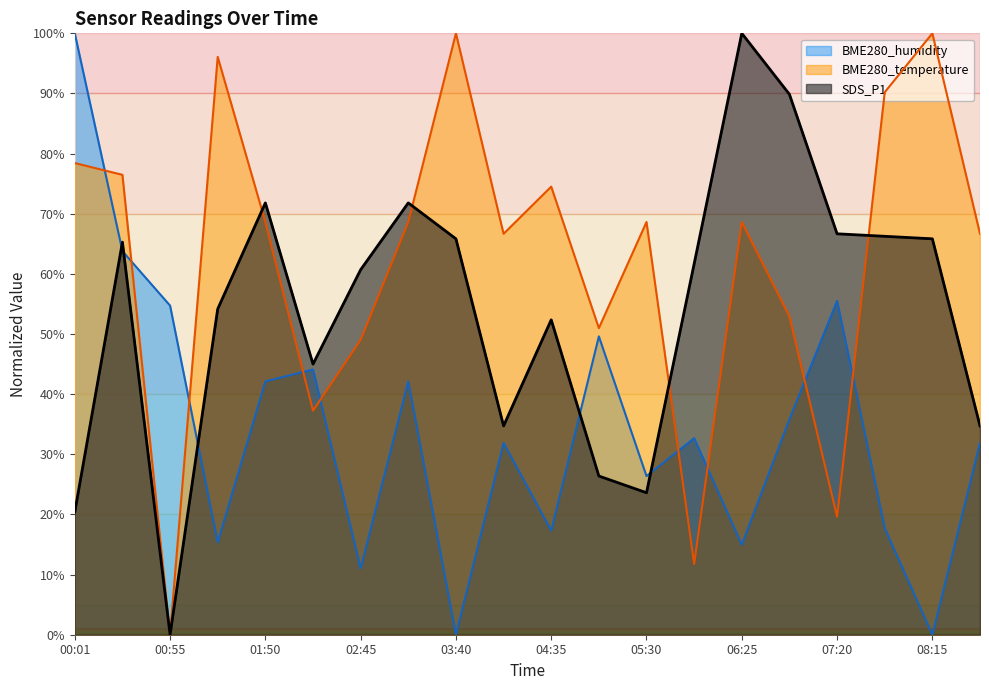

Is it true that SDS_P1 equals 89.9 at 06:53?

True